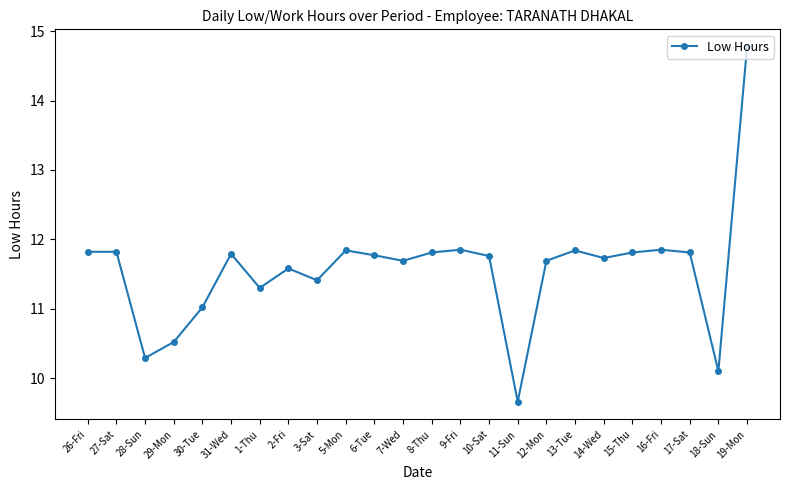

Does the chart have visible grid lines?

No